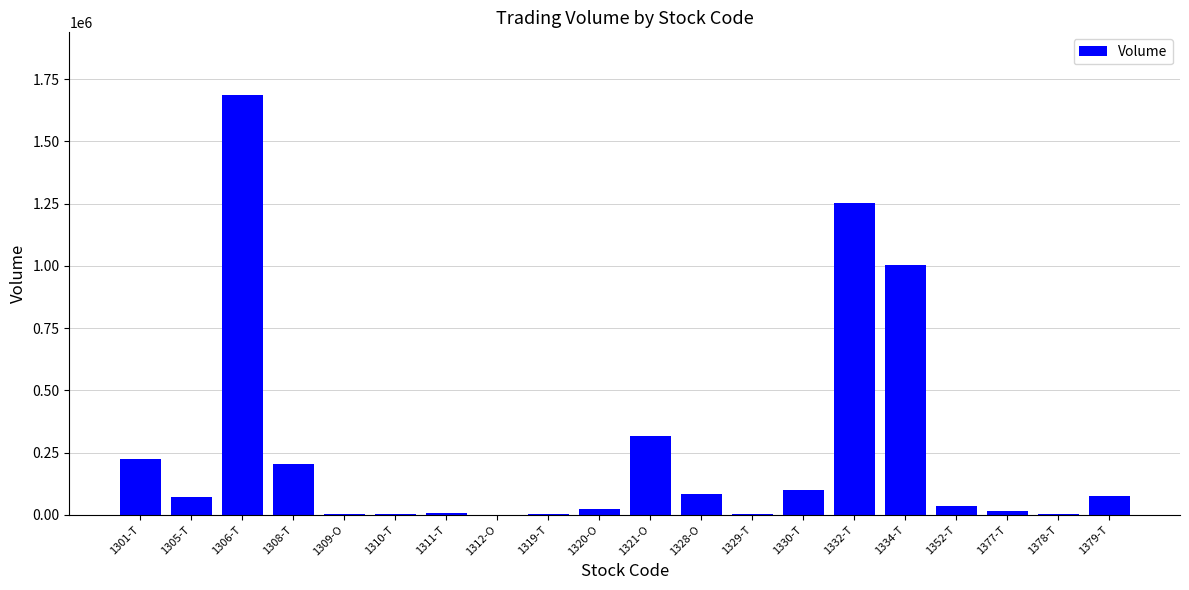

Approximately how many times larger is the value at 1377-T compared to 1330-T?

0.2